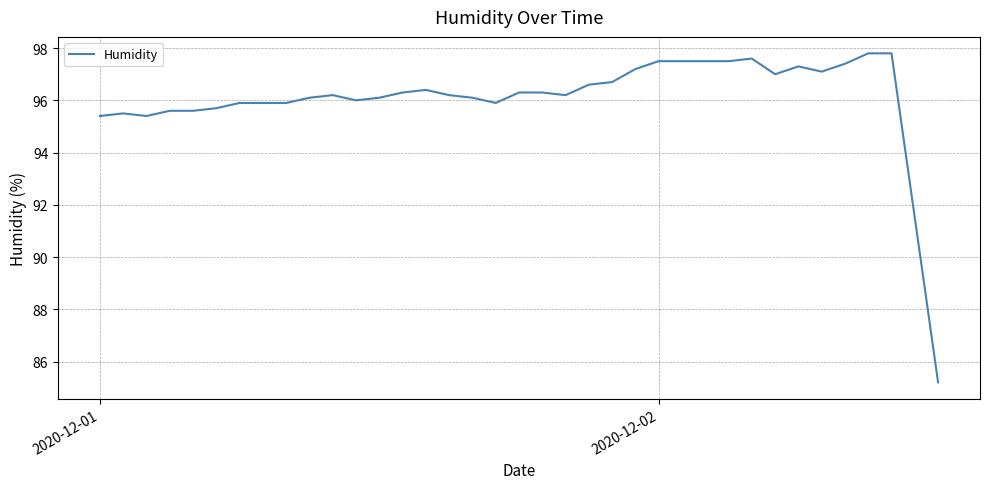

What is the smallest value displayed?

85.2